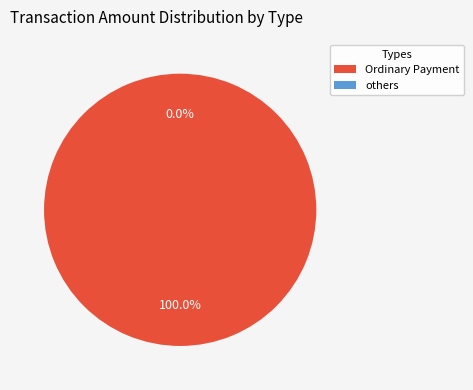

Does any single category account for the majority?

Yes